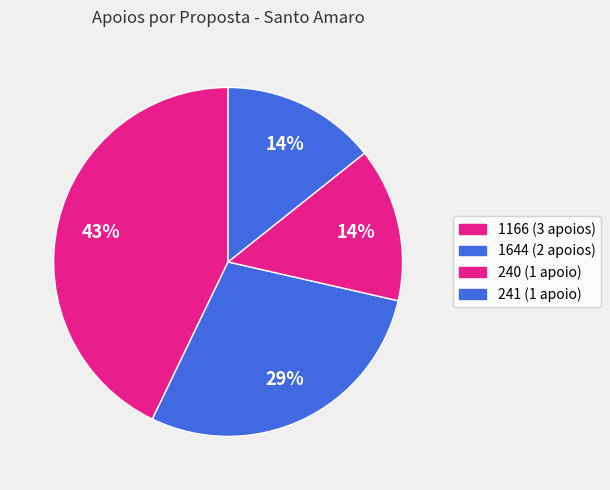

How many slices are in this pie chart?

4